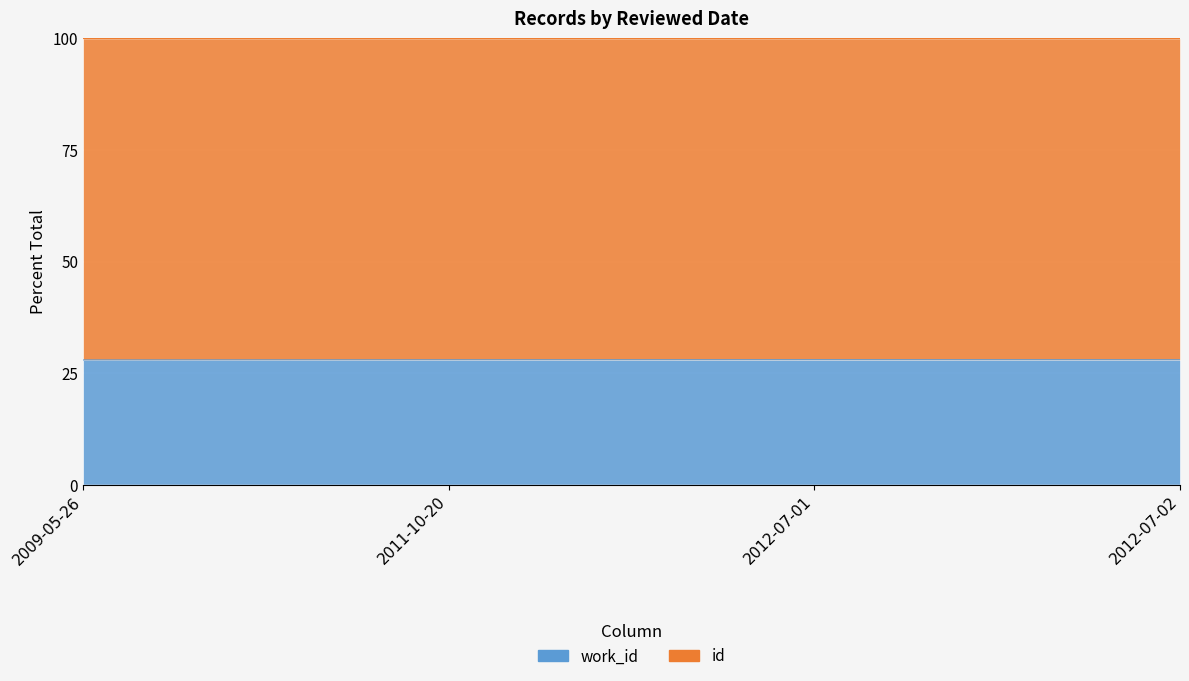

List the labels in order of value, smallest first.

2009-05-26, 2011-10-20, 2012-07-02, 2012-07-01